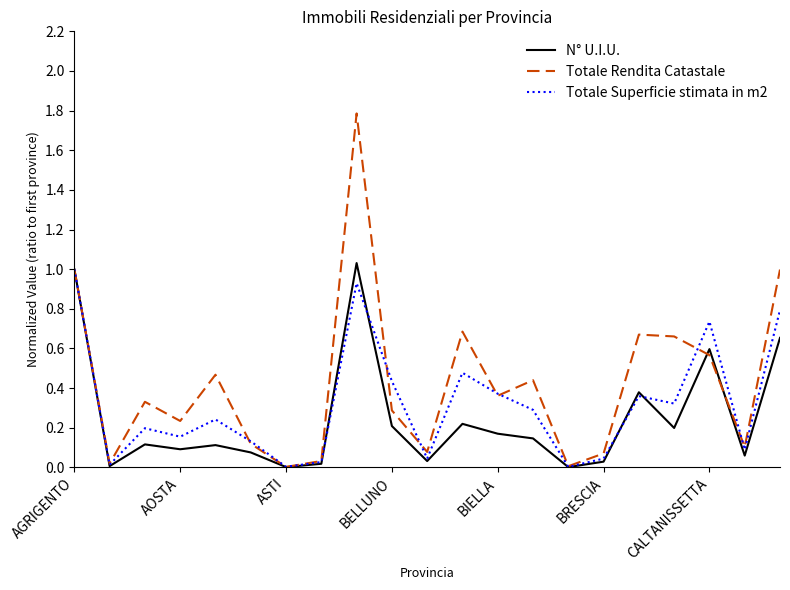

What is the maximum value shown in the chart?

1.8